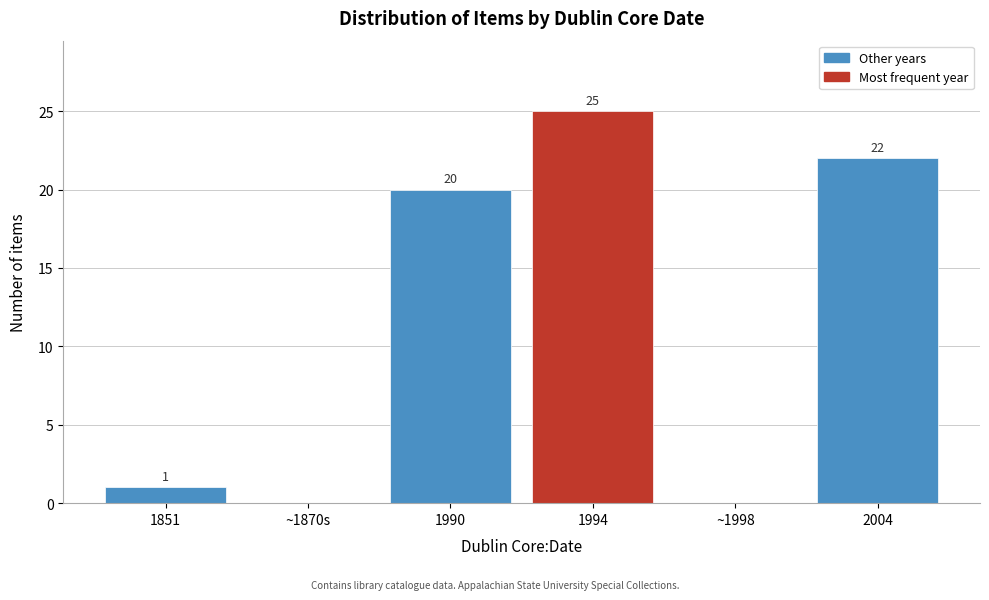

Reading right to left, extract all data points from this chart.

2004=22	~1998=0	1994=25	1990=20	~1870s=0	1851=1